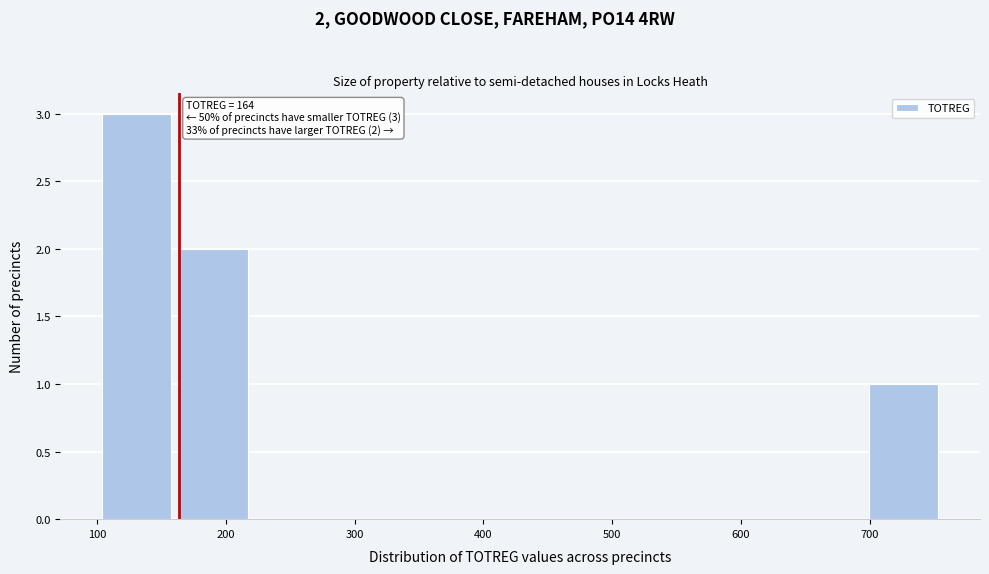

Over which range of the x-axis is the bar tallest?

100 to 160